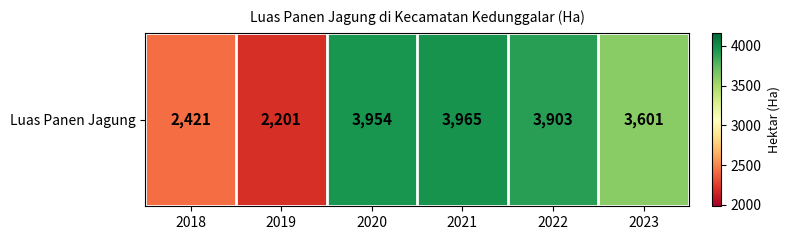

Reading left to right, transcribe all the data shown in this chart.

2018=2421	2019=2201	2020=3954	2021=3965	2022=3903	2023=3601